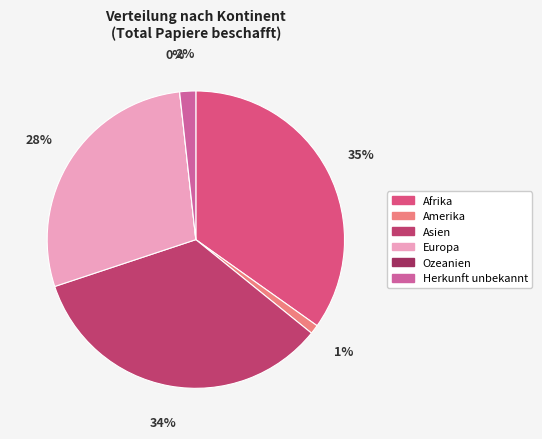

Is it true that Asien is 48% of the pie?

False